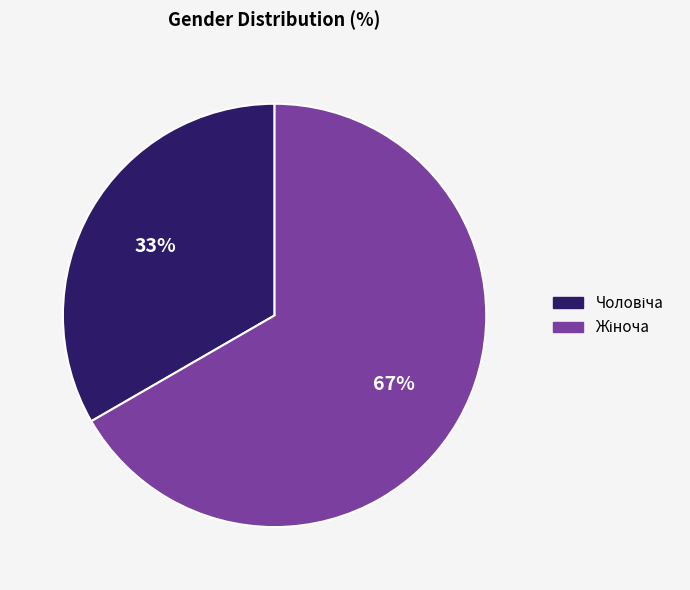

To the nearest percent, what is the average slice percentage?

50%